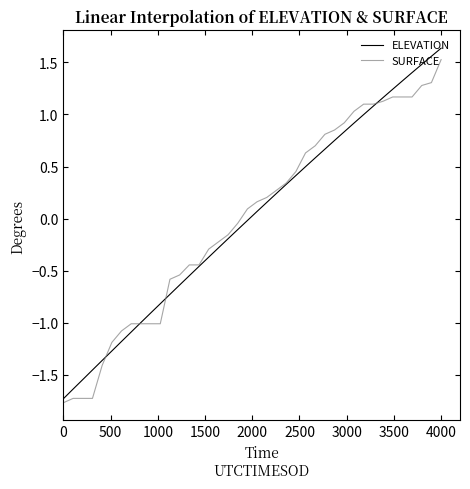

Is this an area chart (filled region under the line)?

No